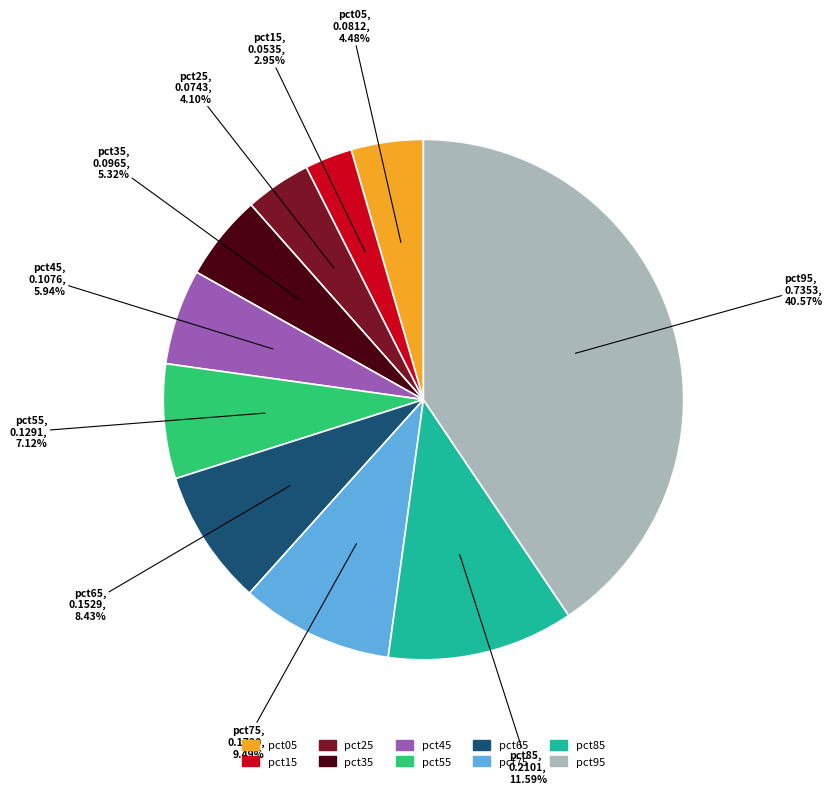

Which has a higher value, pct65 or pct05?

pct65